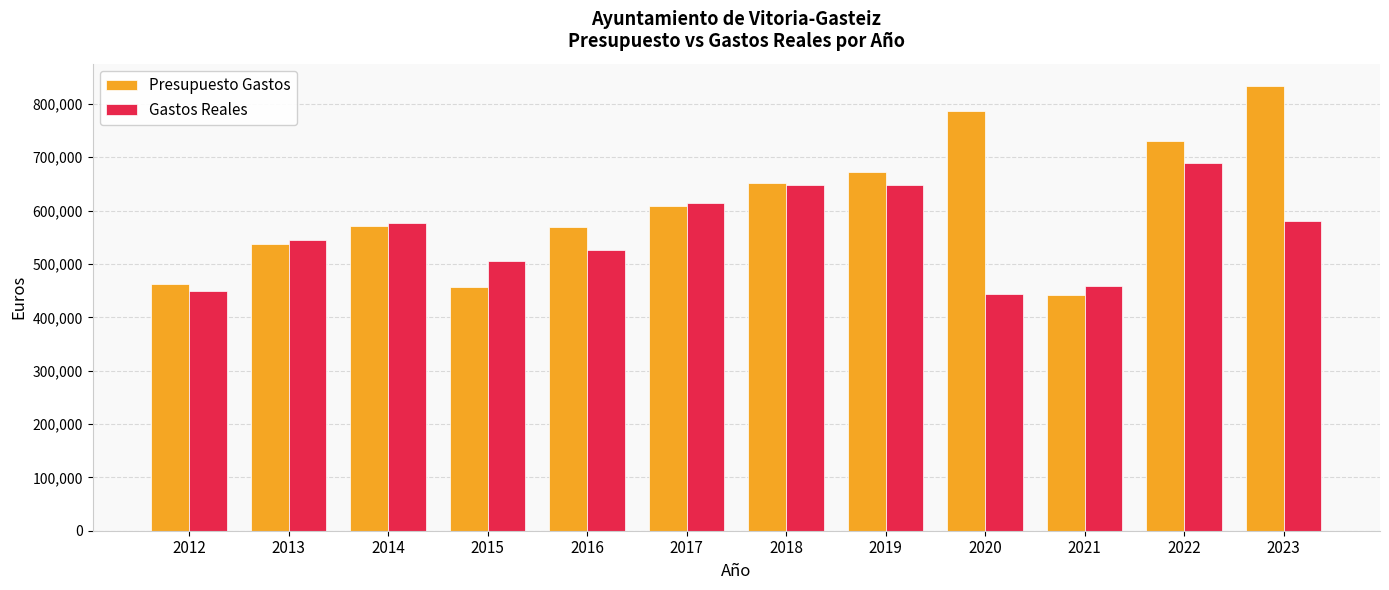

Which series has the widest spread of values?

Presupuesto Gastos